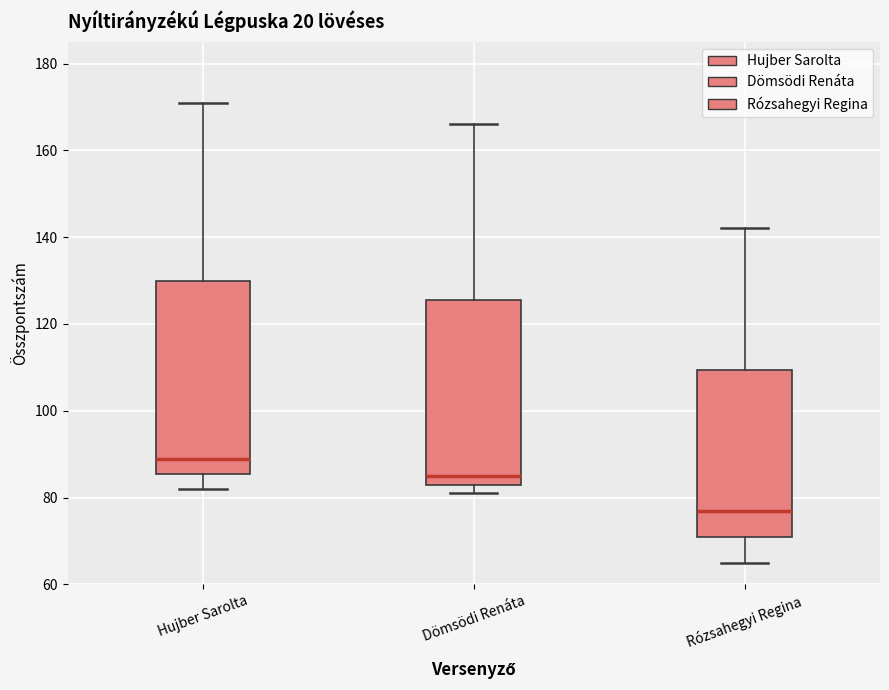

Which box is the tallest, from its lower edge to its upper edge?

Hujber Sarolta